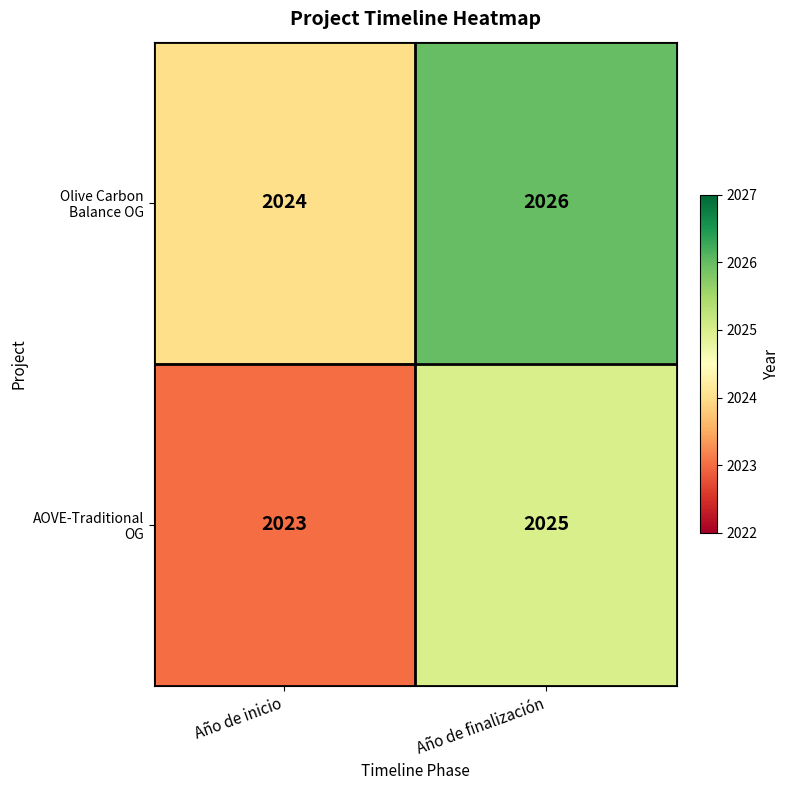

How many categories are shown in the chart?

2